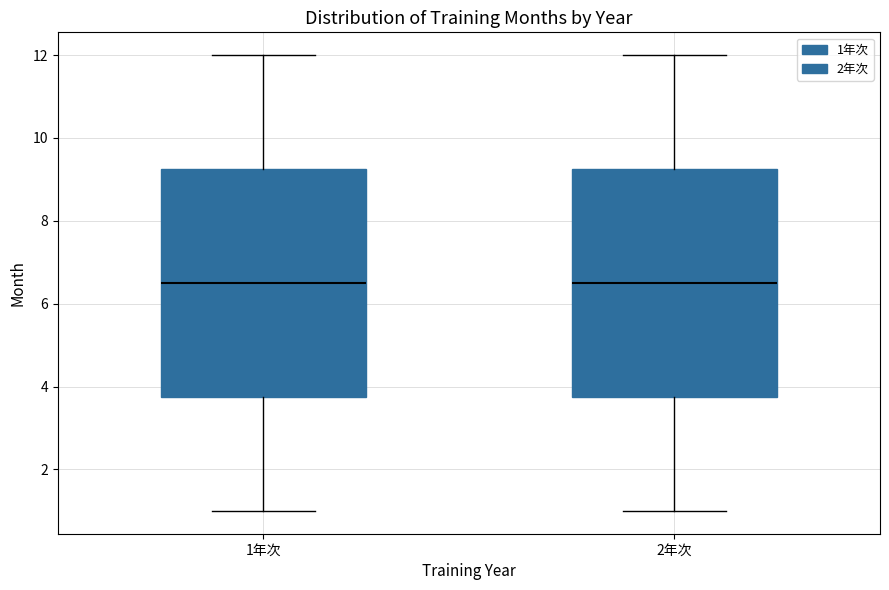

Where does the upper whisker of the box for 1年次 end on the y-axis? The values are not printed on the chart, so give them approximately, as read against the axis.

12.0